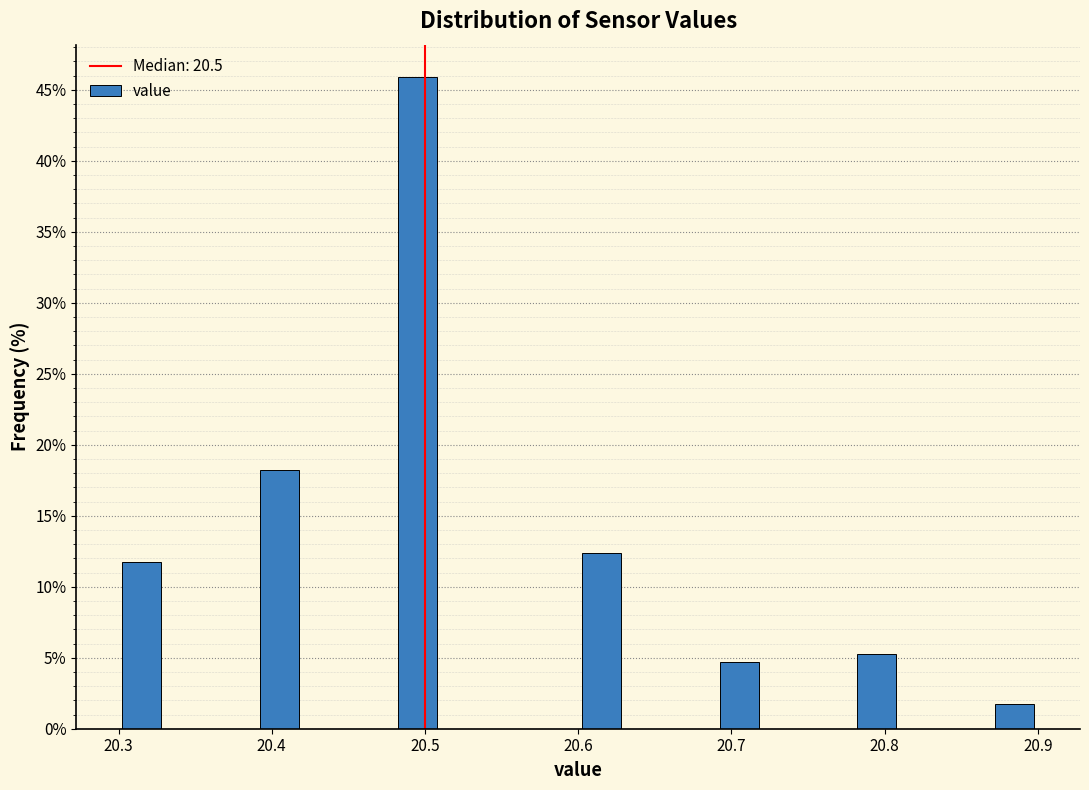

Read against the x-axis, roughly where is the centre of the tallest bar?

20.50